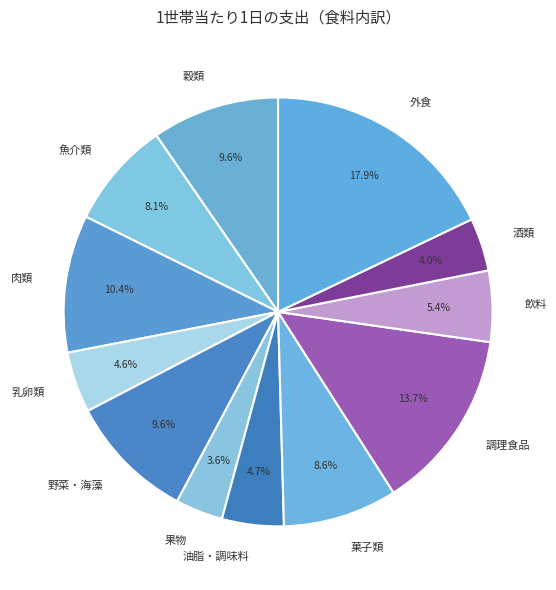

To the nearest percent, what is the average slice percentage?

8%